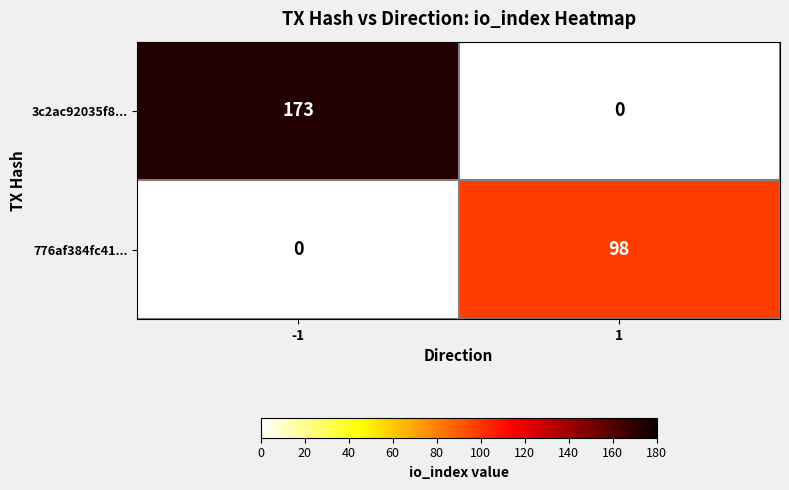

The 776af384fc41... series shows 45 at -1. True or false?

False